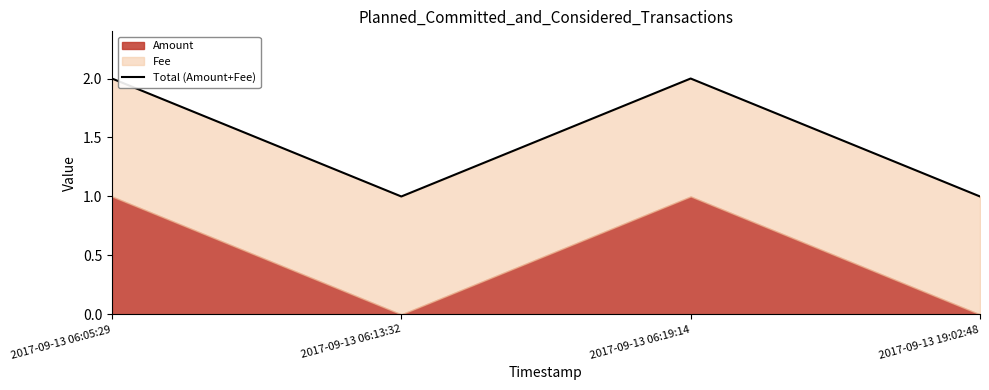

List the labels in order of value, largest first.

2017-09-13 06:05:29, 2017-09-13 06:19:14, 2017-09-13 06:13:32, 2017-09-13 19:02:48